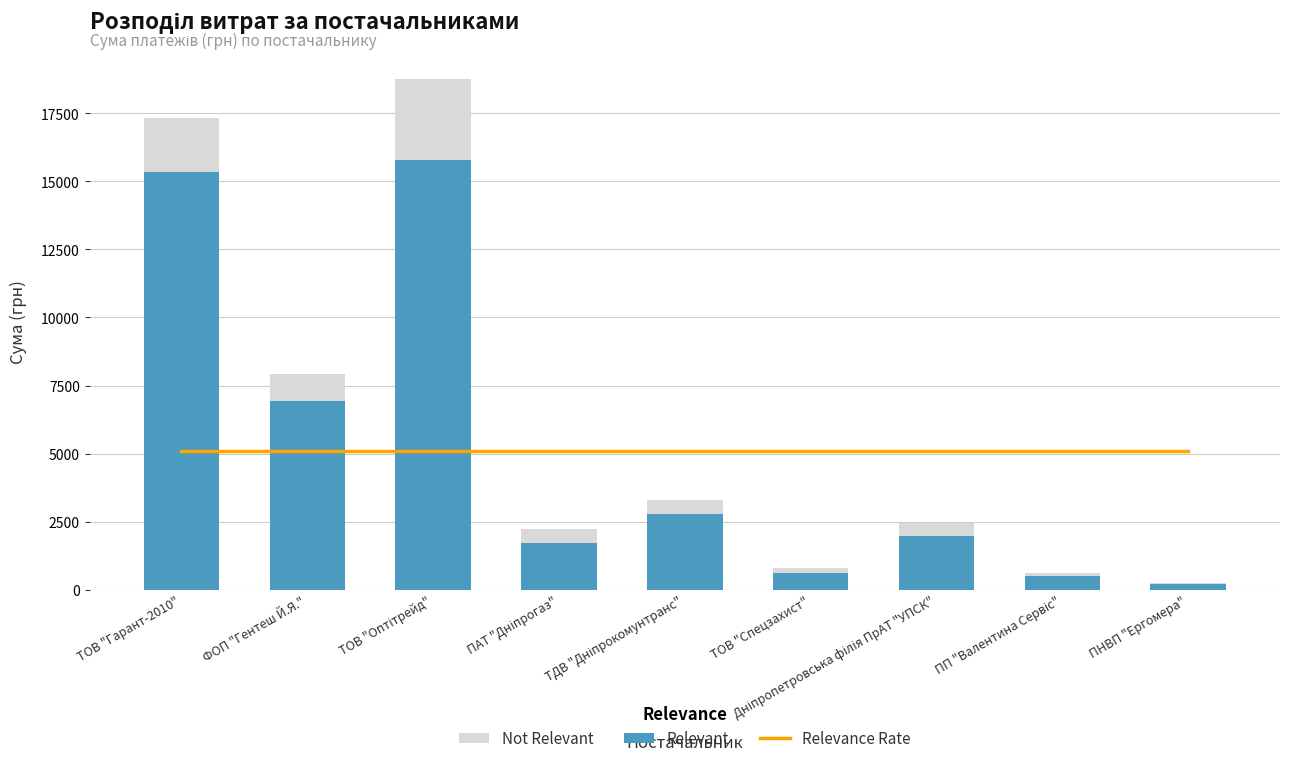

Reading right to left, extract all data points from this chart.

Relevance Rate: 5090.9	5090.9	5090.9	5090.9	5090.9	5090.9	5090.9	5090.9	5090.9
Relevant: 199.5	500.0	1958.4	600.0	2785.9	1719.8	15777.0	6932.0	15346.0
Not Relevant: 50.0	100.0	500.0	200.0	500.0	500.0	3000.0	1000.0	2000.0